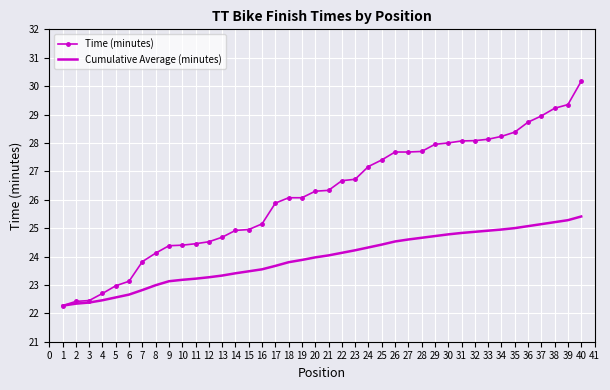

Which category has the highest value across all series?

40